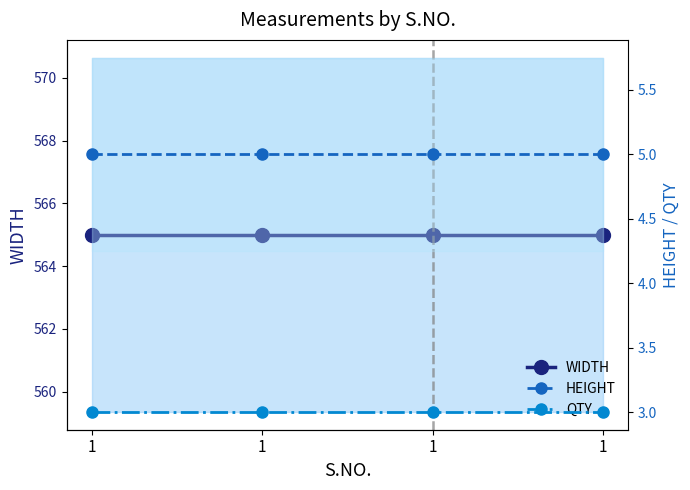

How many data points does each series have?

4